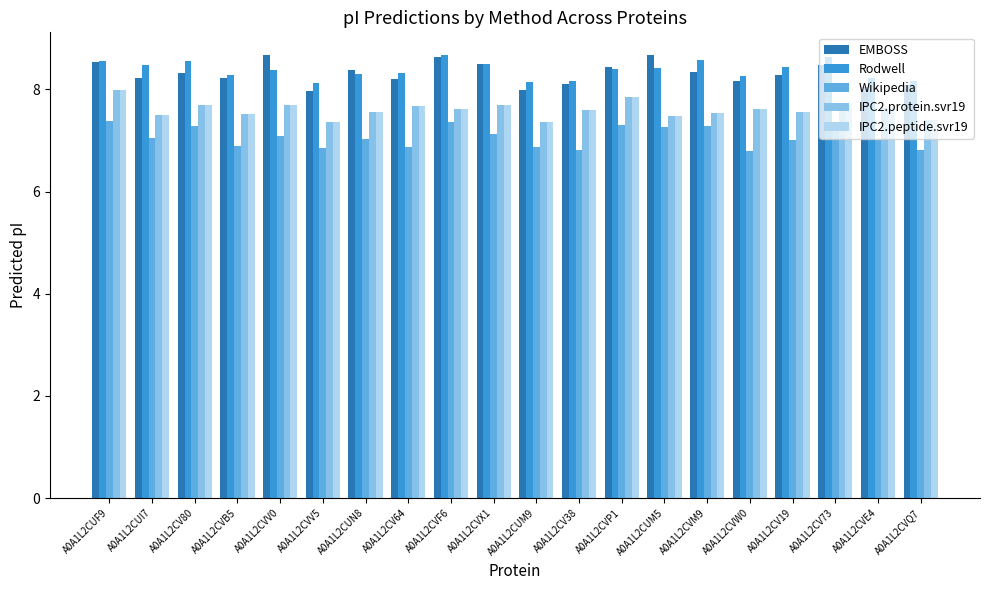

What is the lowest value of the IPC2.protein.svr19 series?

7.4